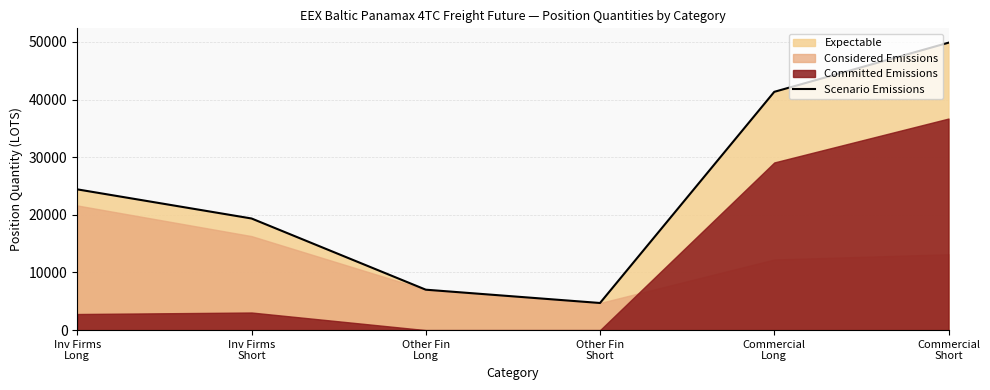

Where is the first local minimum?

Other Fin
Short